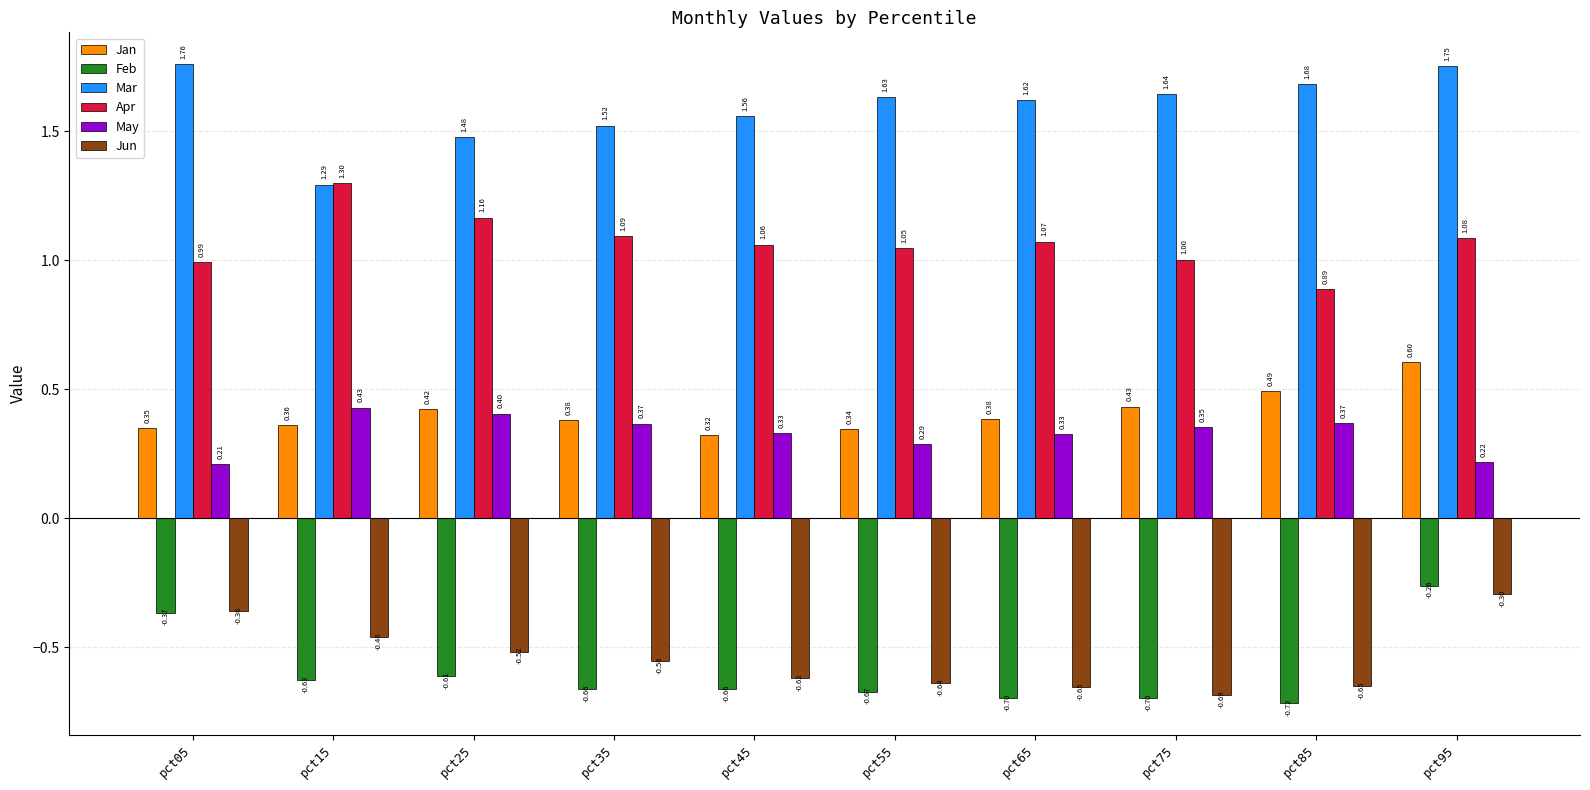

Between pct05 and pct85, which series saw the biggest shift?

Feb